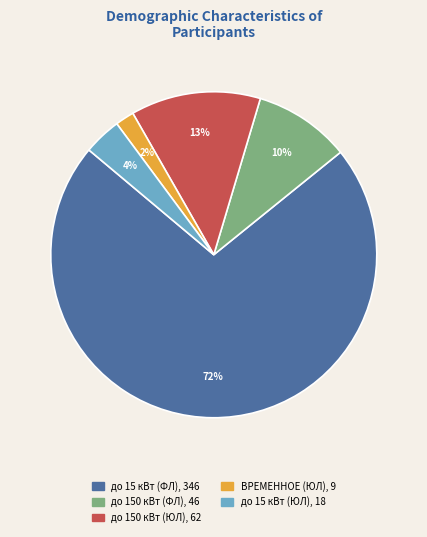

Does any single category account for the majority?

Yes